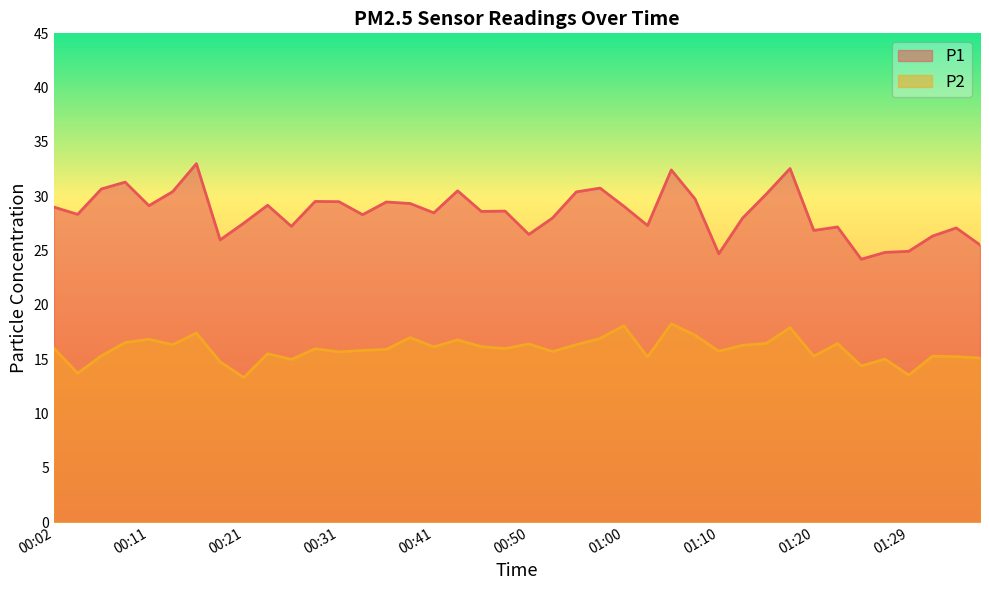

Which series has the largest total across all categories?

P1